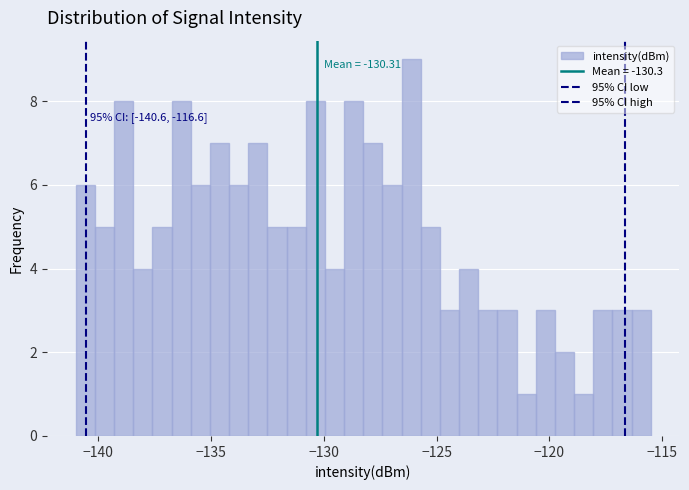

Around what value on the x-axis is the tallest bar? Give the approximate position of its centre, as read against the axis.

-126.0